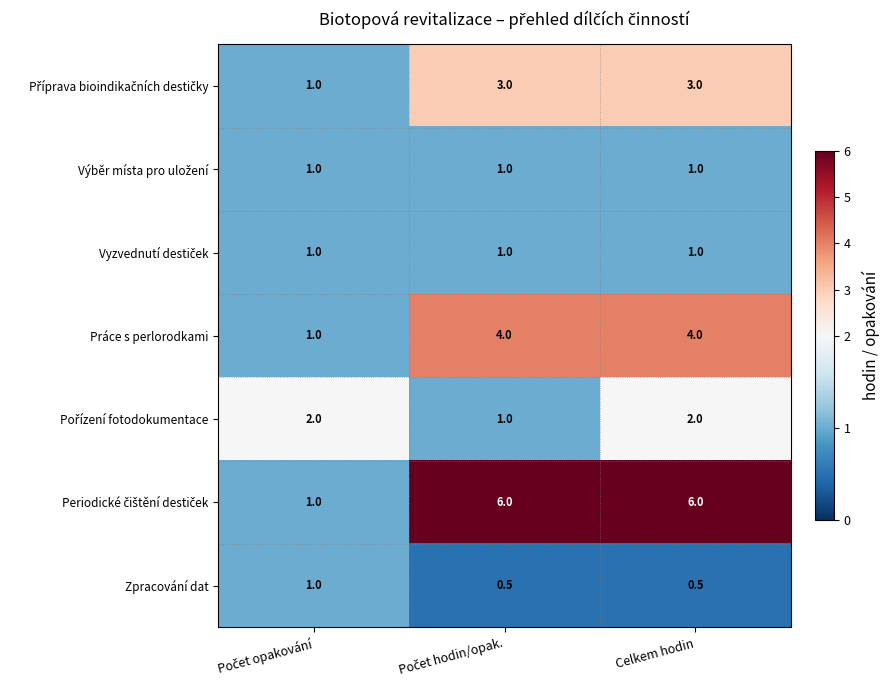

What is the greatest value displayed?

6.0